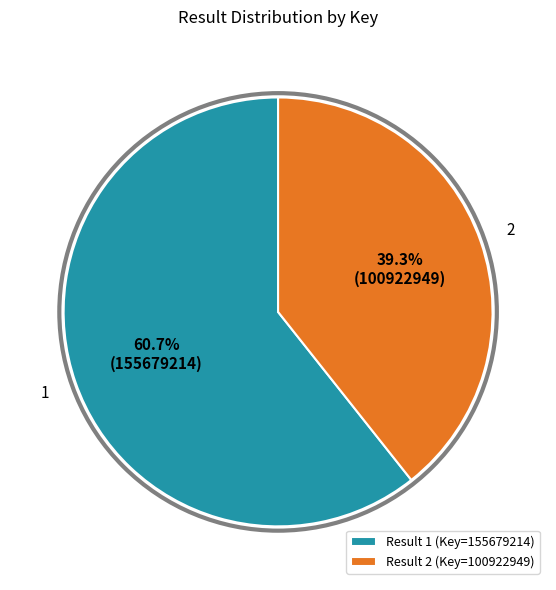

Between Result 2 (Key=100922949) and Result 1 (Key=155679214), which is larger?

Result 1 (Key=155679214)